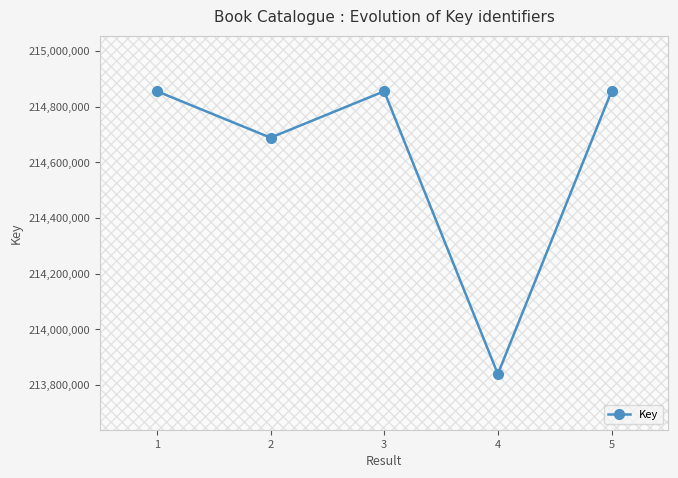

What is the minimum value shown in the chart?

213838945